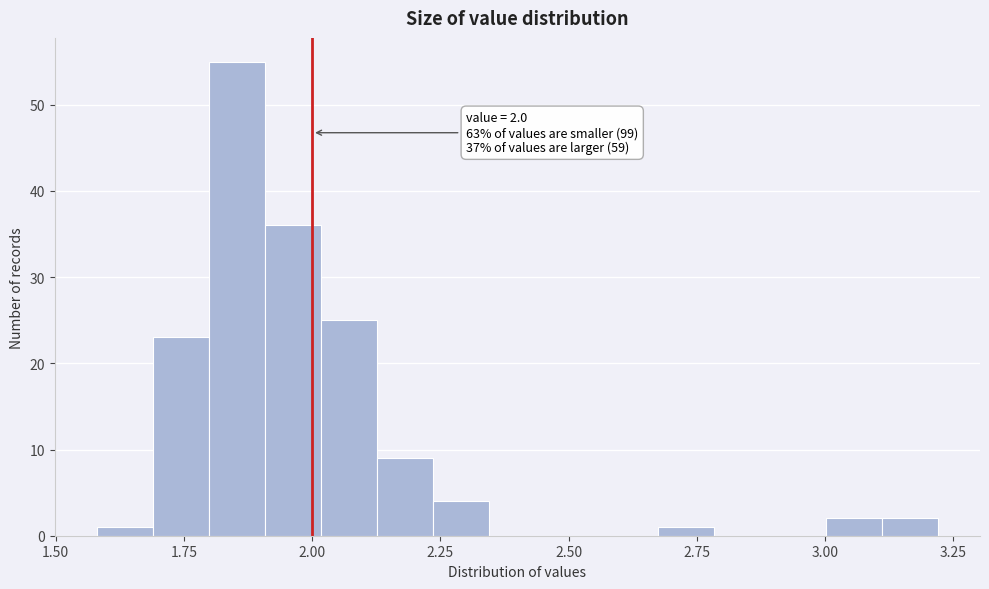

Read against the x-axis, roughly where is the centre of the tallest bar?

1.85